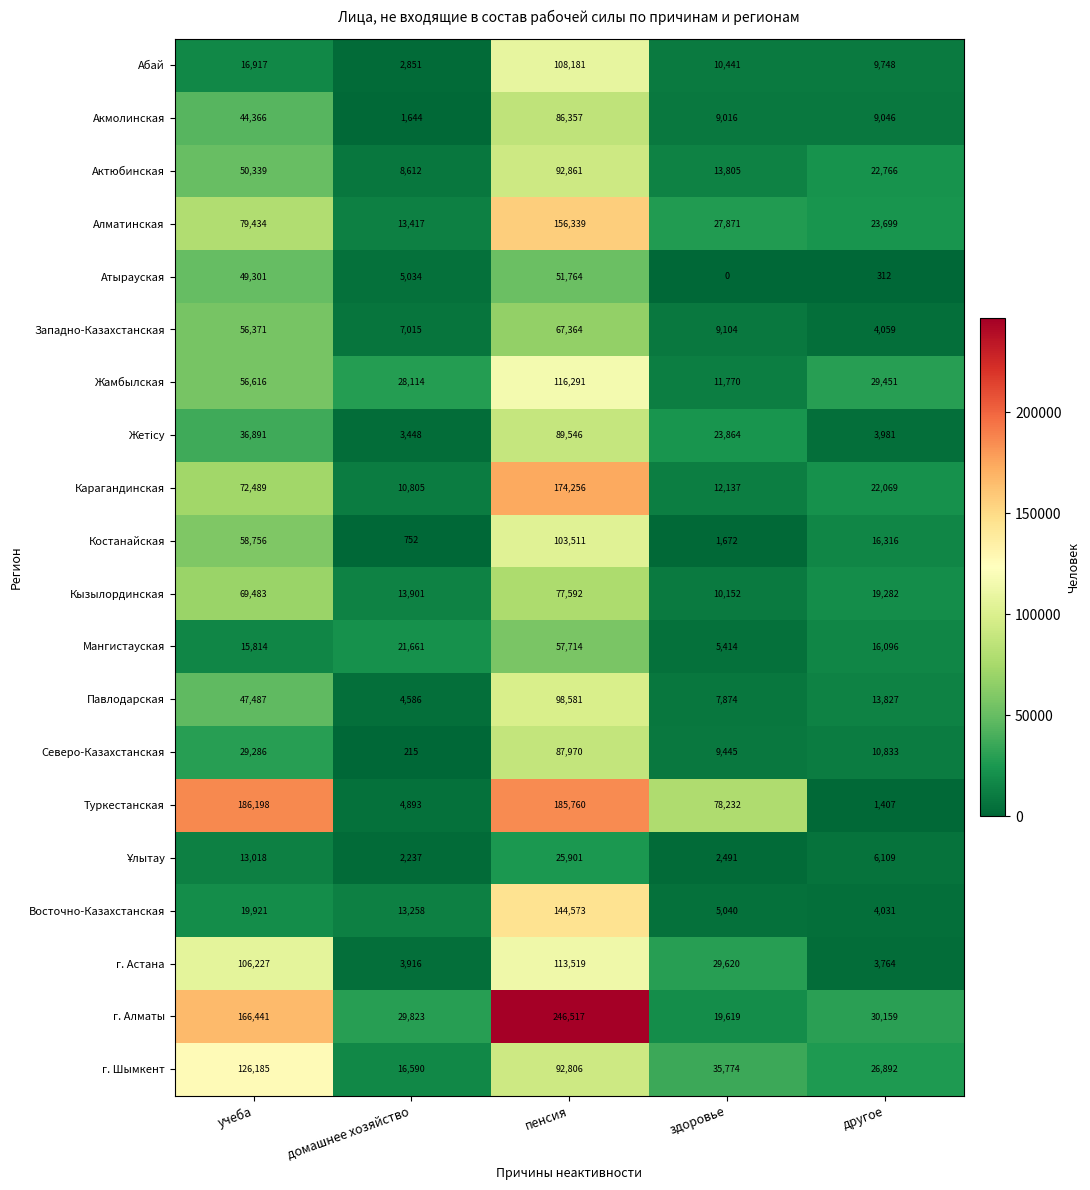

Which series has the largest range (max minus min)?

г. Алматы